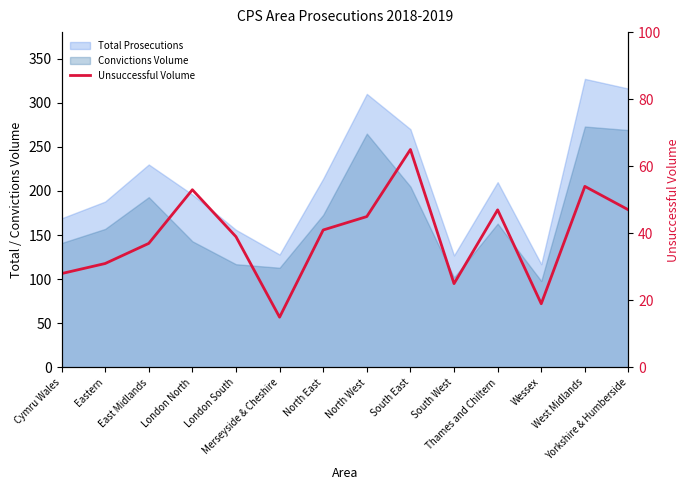

What is the minimum value shown in the chart?

15